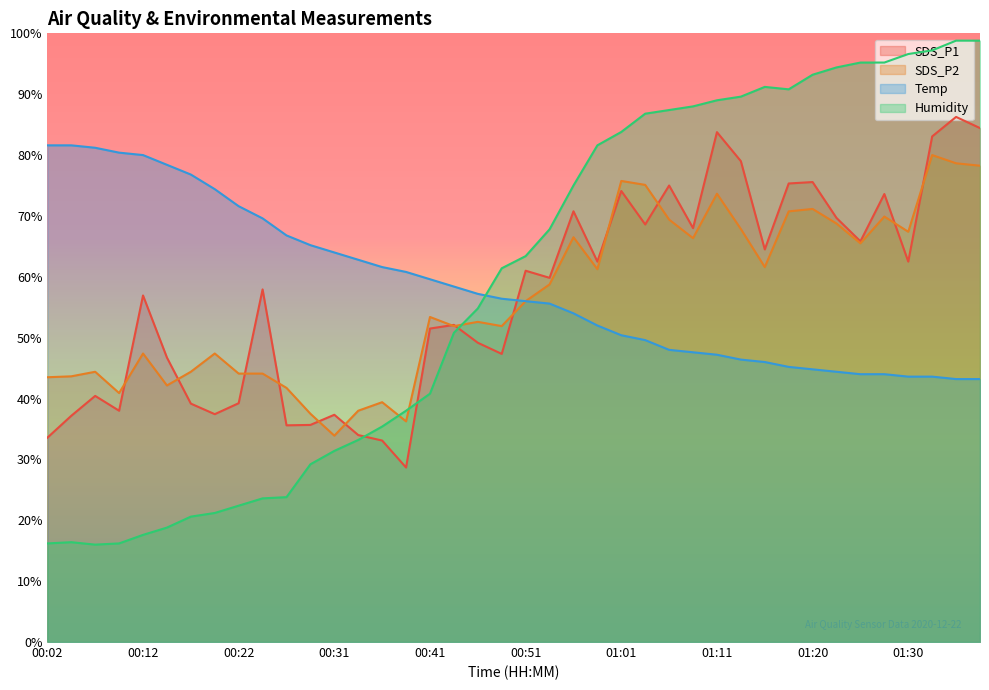

What is the smallest value displayed?

16.0